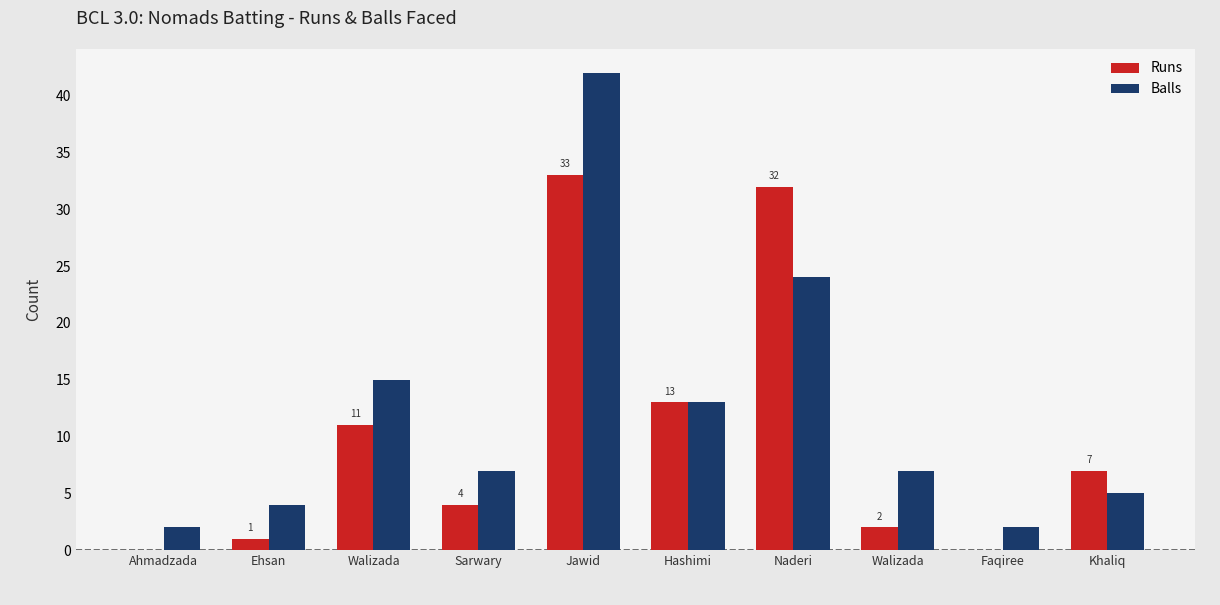

How many groups of bars are there?

10